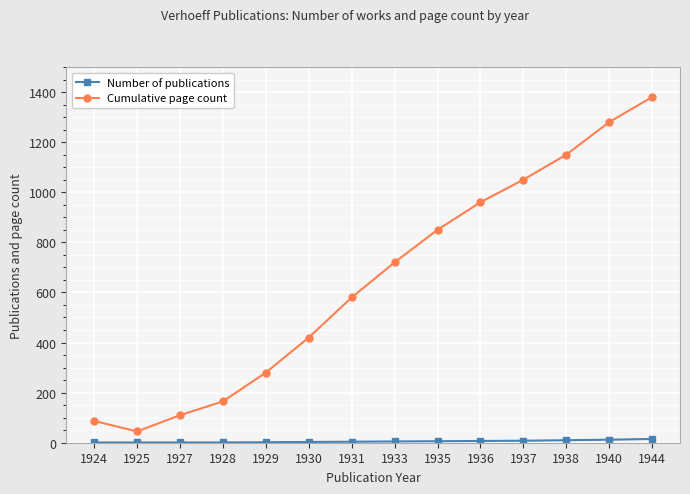

In Cumulative page count, how many points are lower than both neighbors (excluding endpoints)?

1